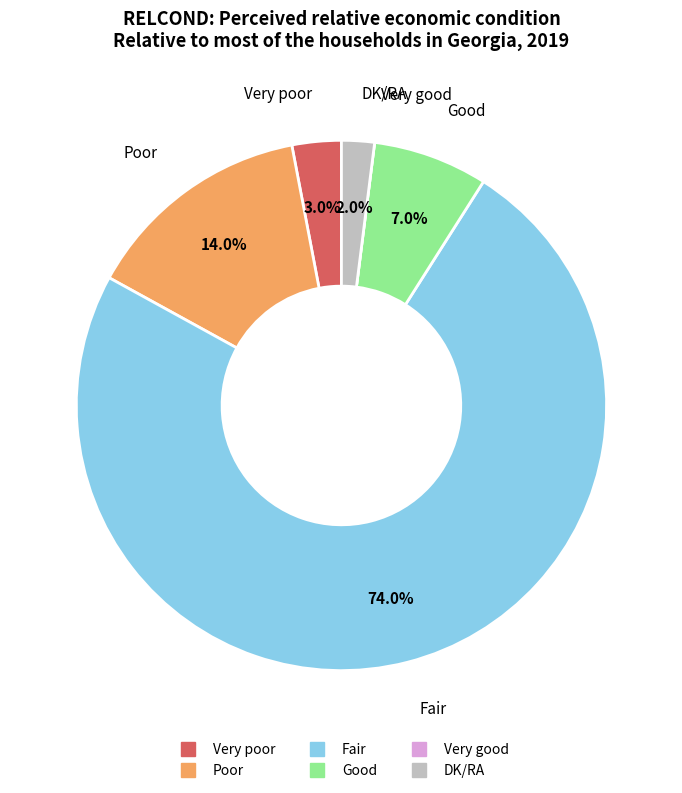

Which has a higher value, Very poor or Good?

Good